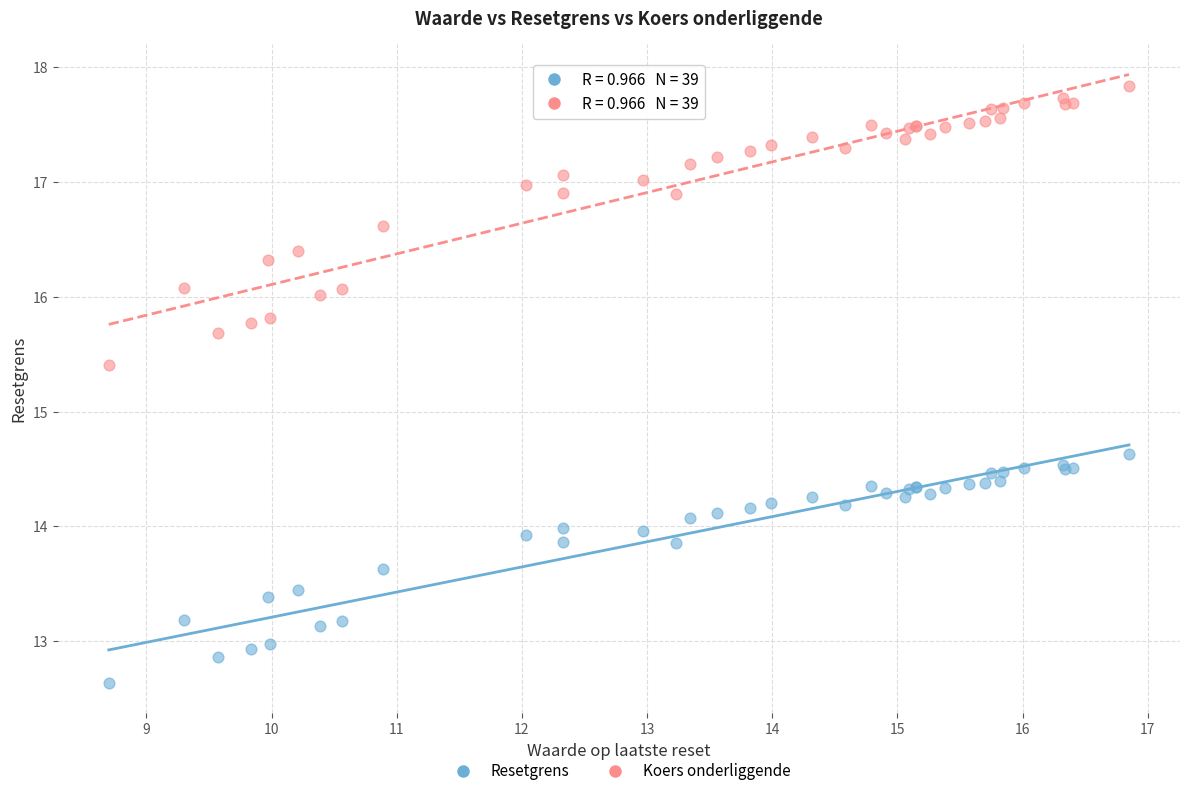

Which series reaches the minimum Y coordinate?

Resetgrens